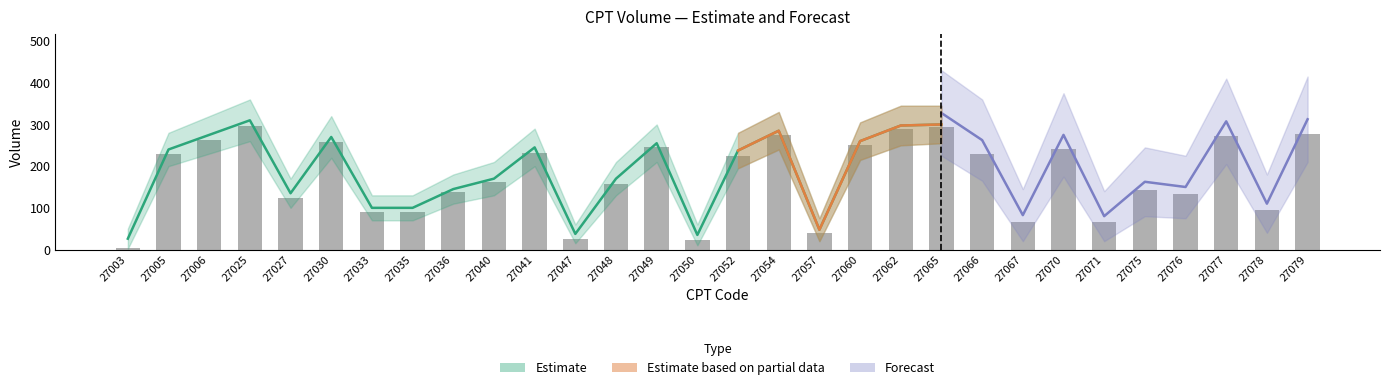

Are the bars horizontal?

No